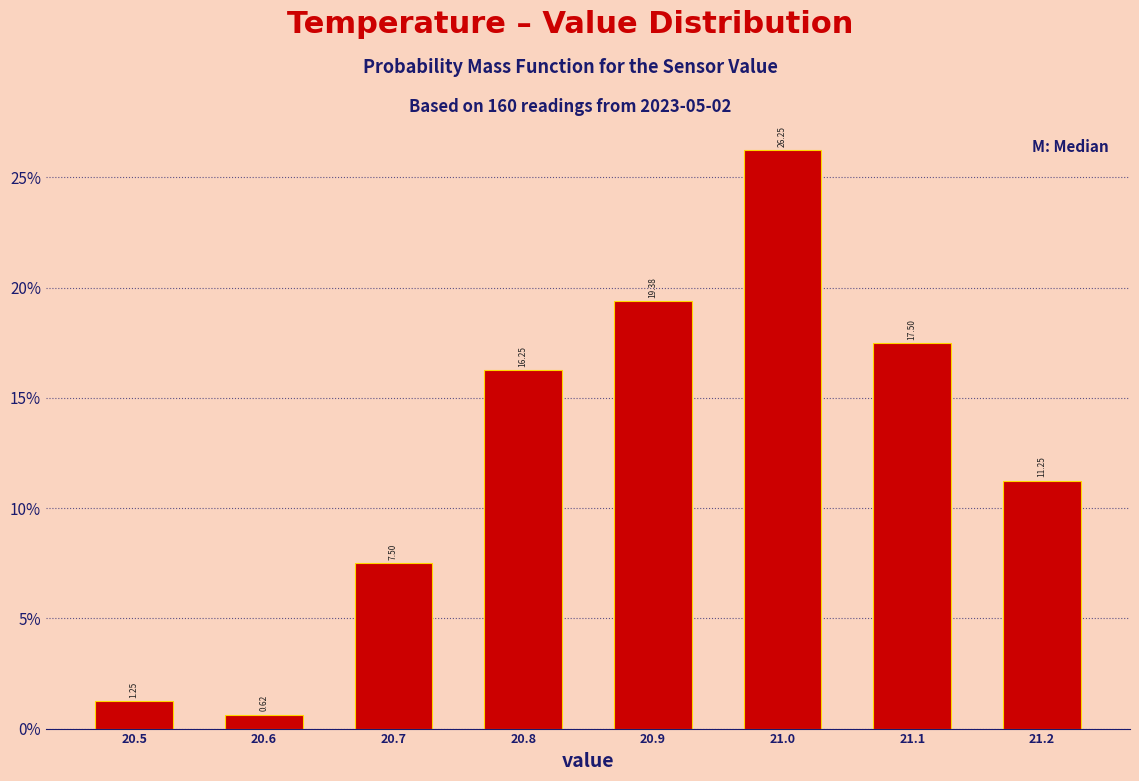

Reading left to right, transcribe this chart: for each bar, give the range it covers on the x-axis and its height.

20.45 to 20.55: 1.25
20.55 to 20.65: 0.62
20.65 to 20.75: 7.50
20.75 to 20.85: 16.25
20.85 to 20.95: 19.38
20.95 to 21.05: 26.25
21.05 to 21.15: 17.50
21.15 to 21.25: 11.25